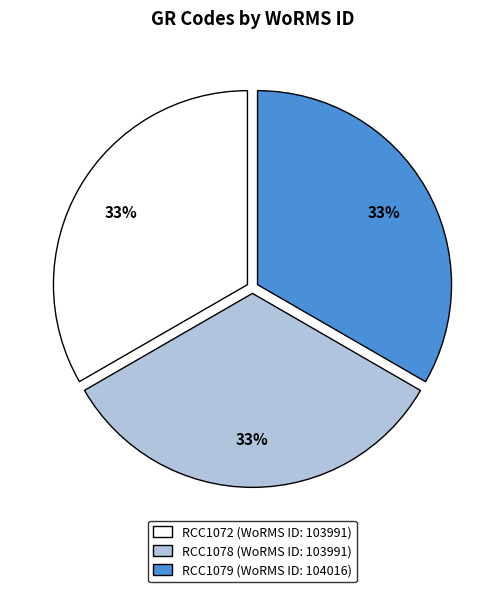

The RCC1072 (WoRMS ID: 103991) slice represents 33% of the pie. True or false?

True